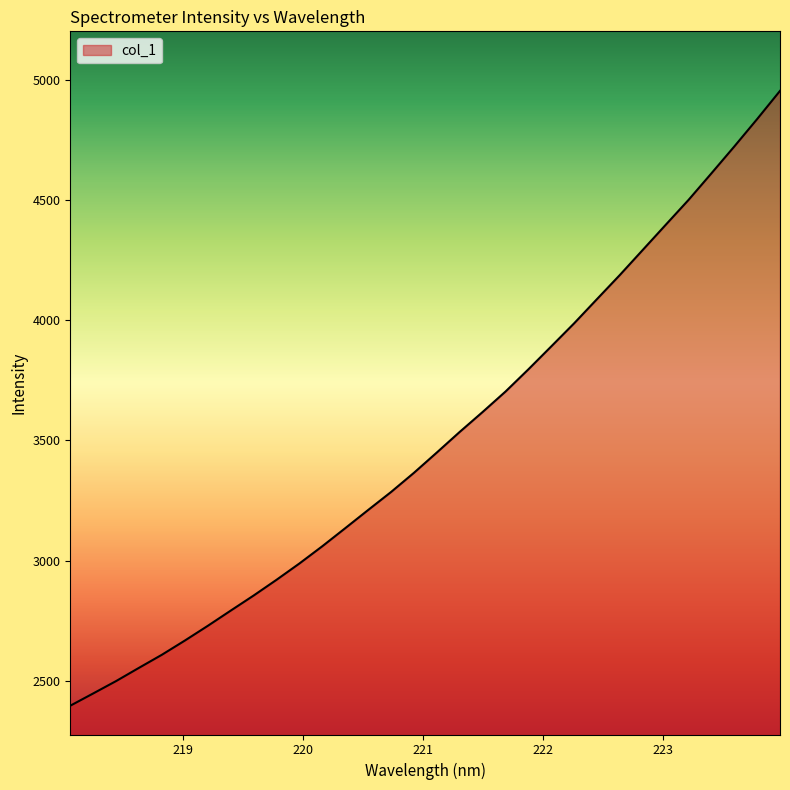

What is the difference between the maximum and minimum values?

2557.9